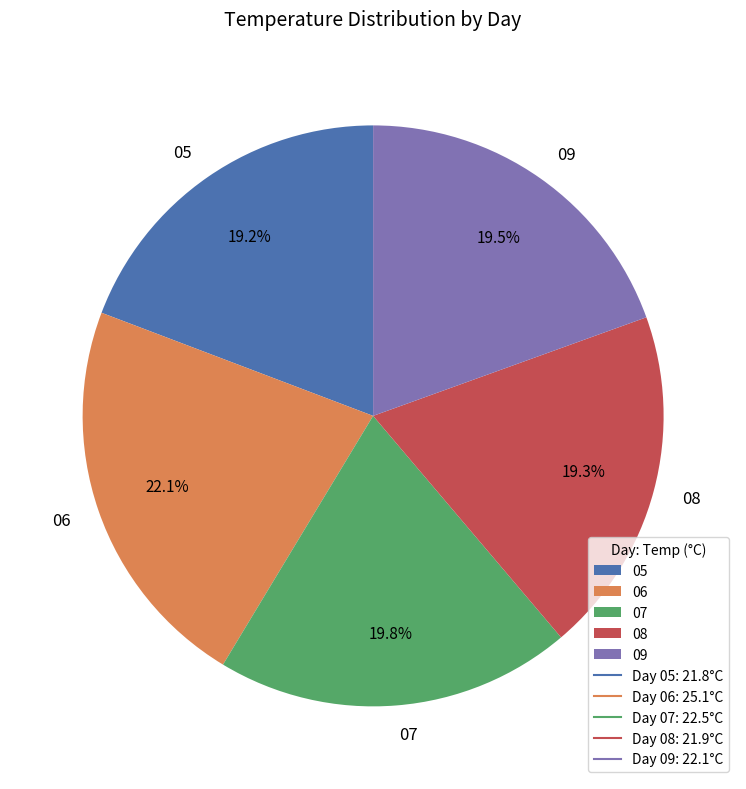

The 08 slice represents 28% of the pie. True or false?

False